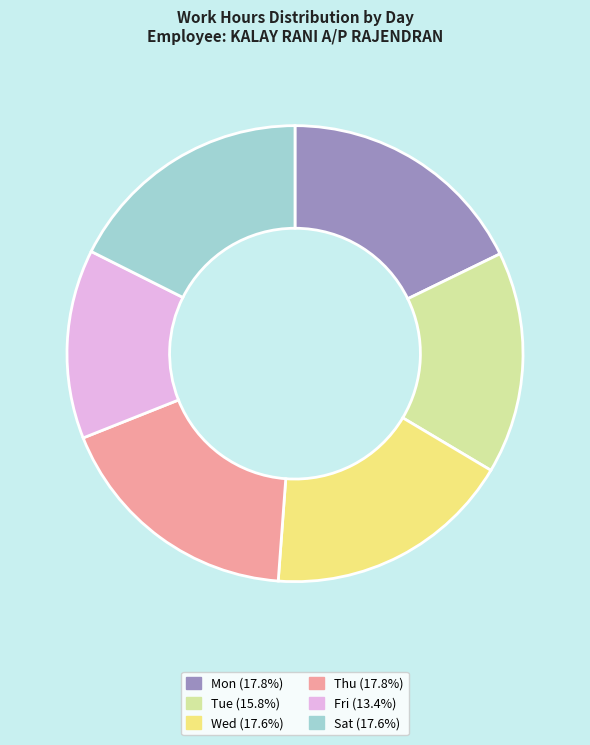

Does any single category account for the majority?

No